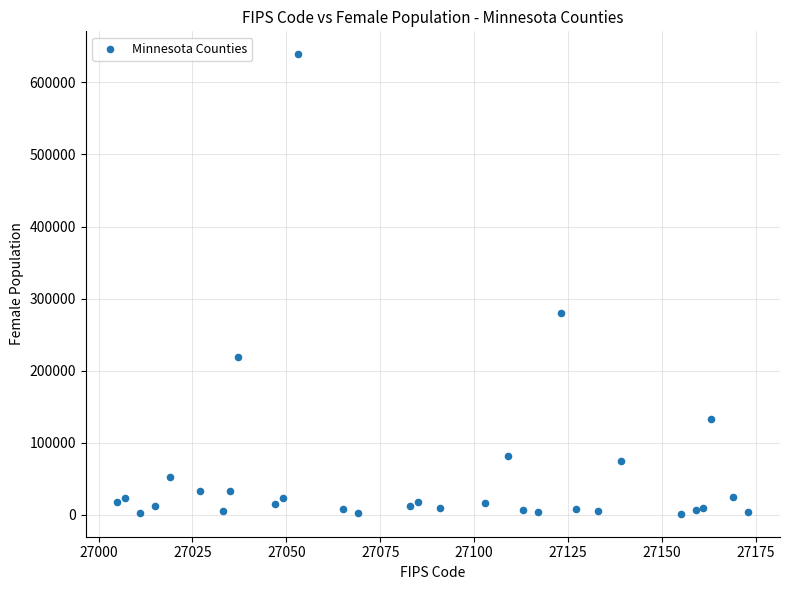

What Y value in the scatter plot is closest to 320235?

279864